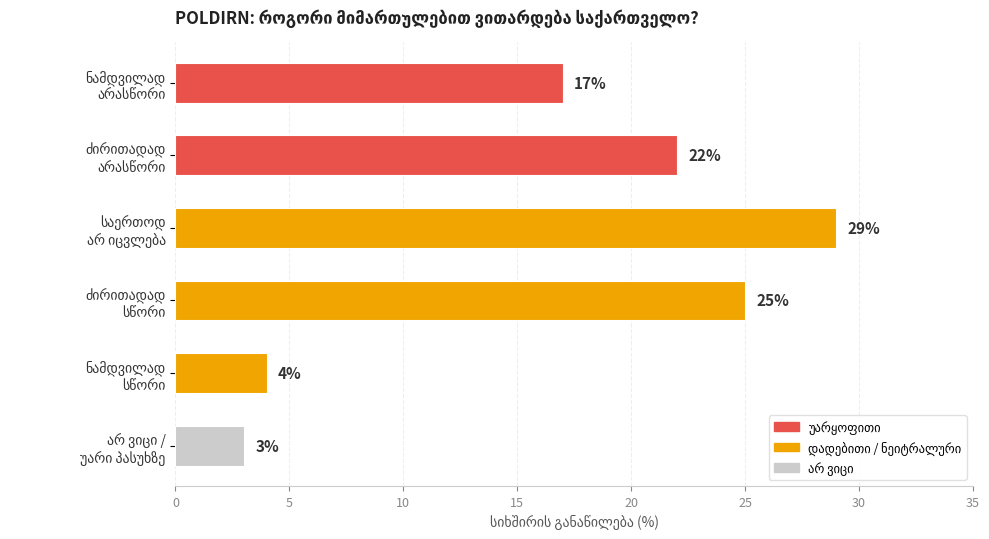

What is the greatest value displayed?

29